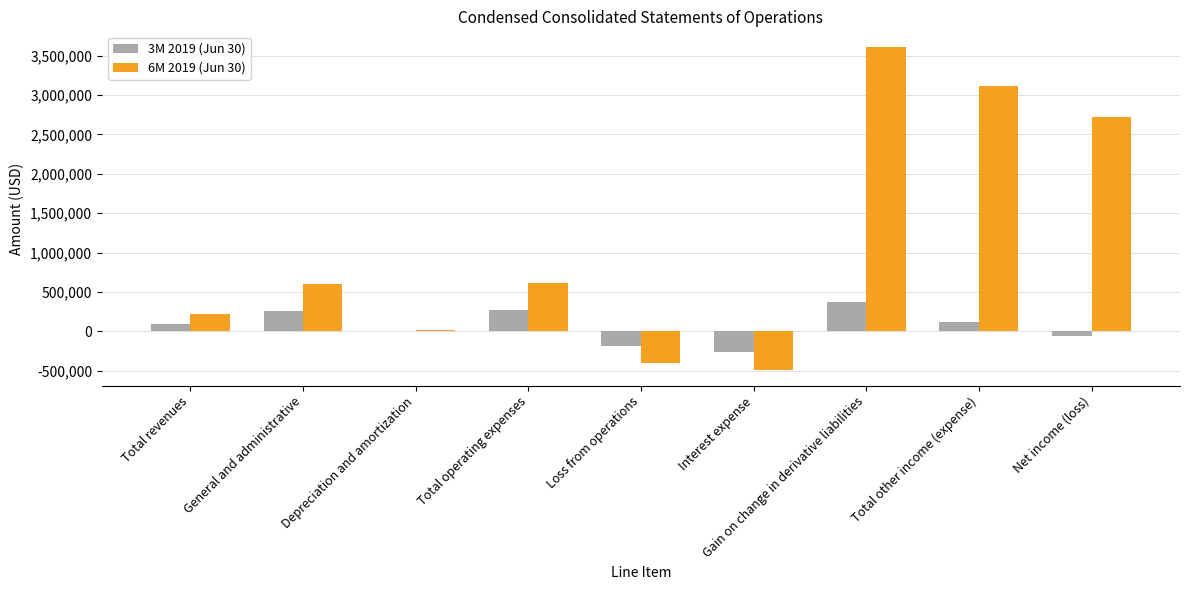

Which category has the highest value in the 3M 2019 (Jun 30) series?

Gain on change in derivative liabilities